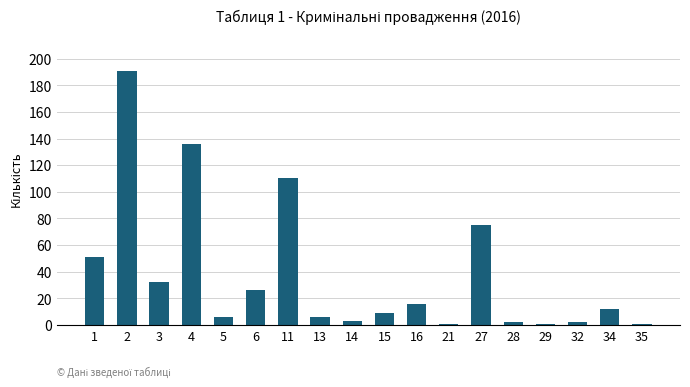

Approximately how many times larger is the value at 1 compared to 16?

3.2